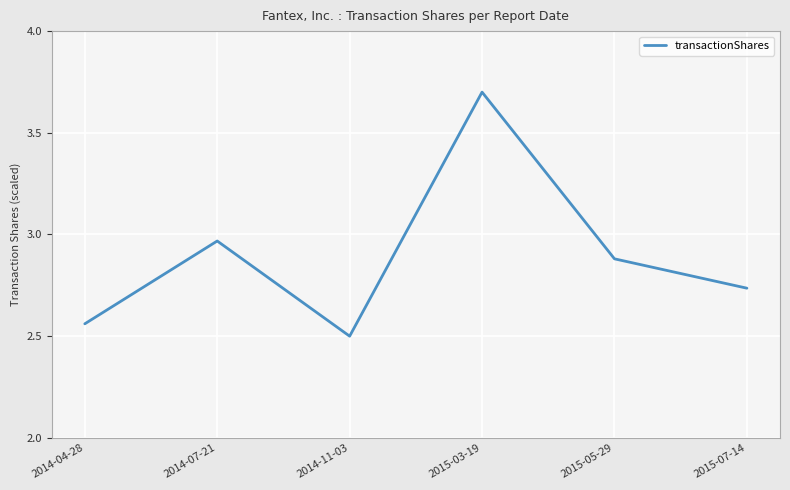

What is the difference between the maximum and minimum values?

1.2